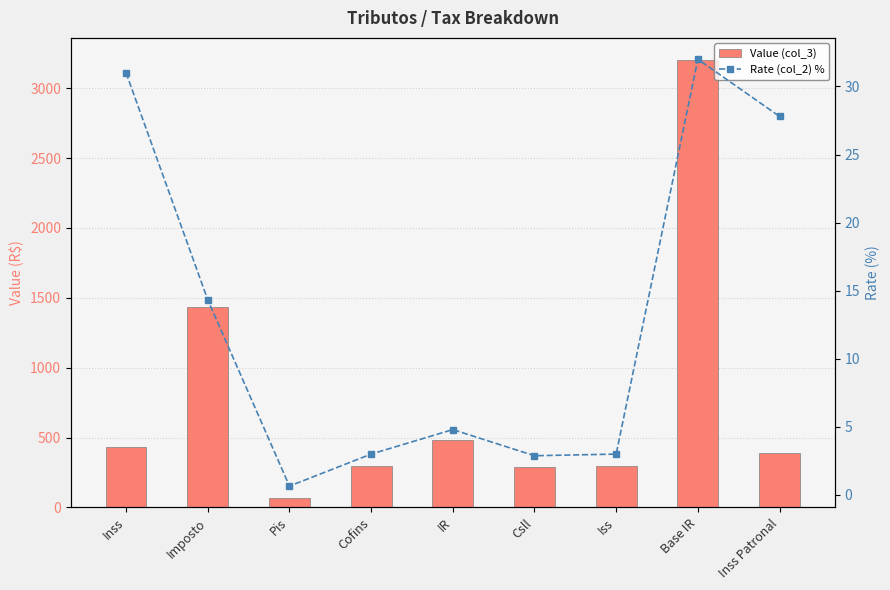

At Inss Patronal, list the series in order from largest to smallest.

Value (col_3), Rate (col_2) %